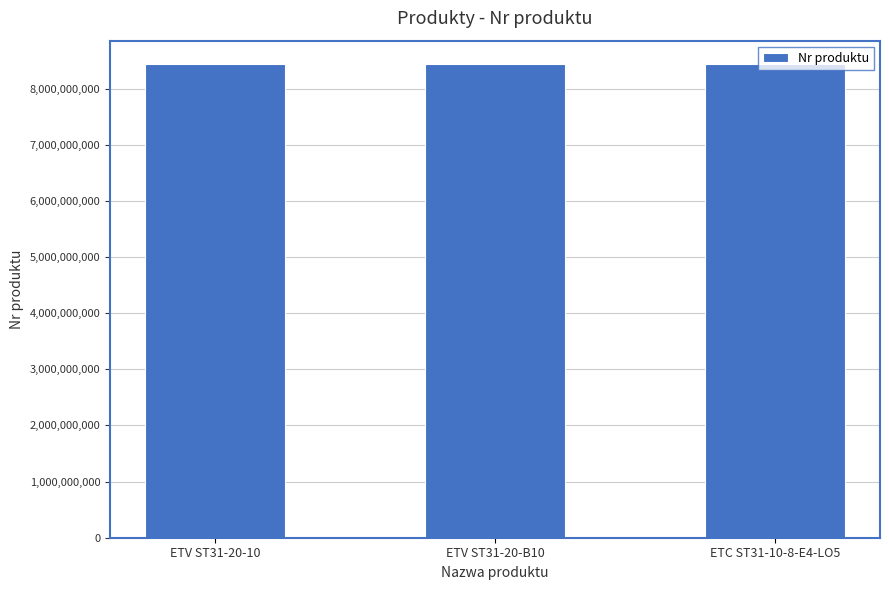

What is the minimum value shown in the chart?

8433201710